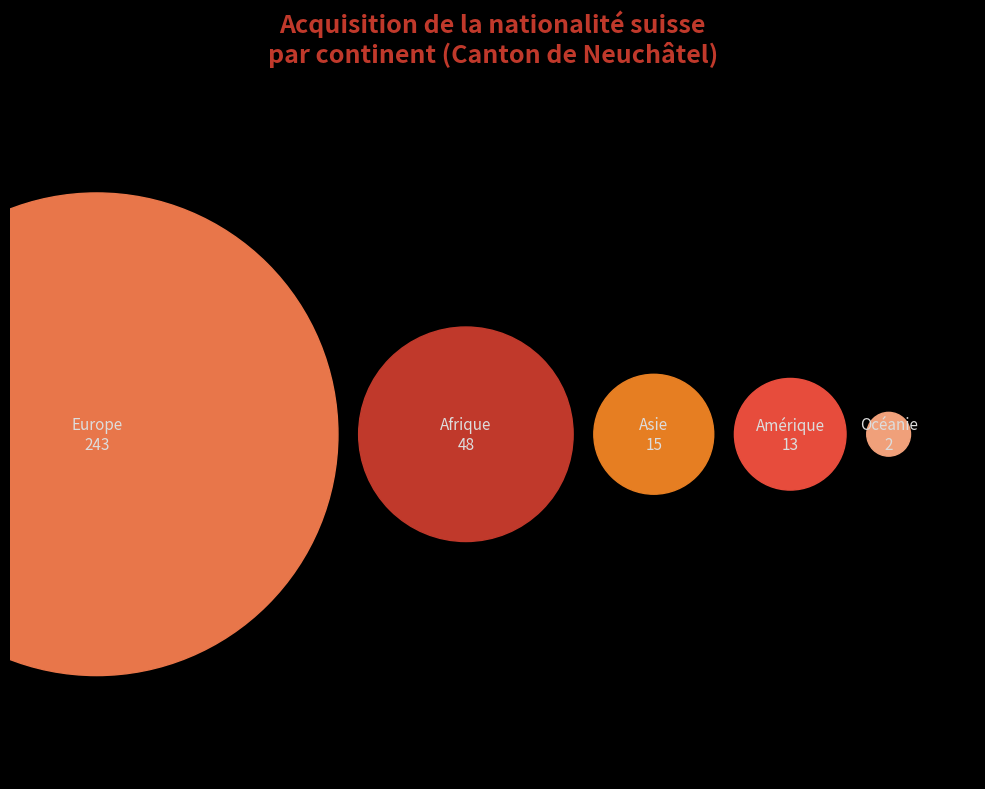

Which category has the smallest portion of the pie?

Océanie